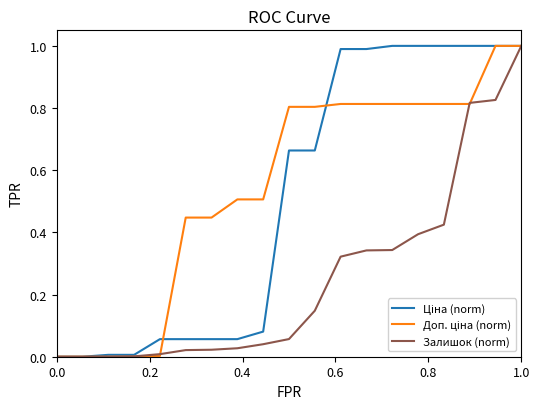

What is the maximum value shown in the chart?

1.0